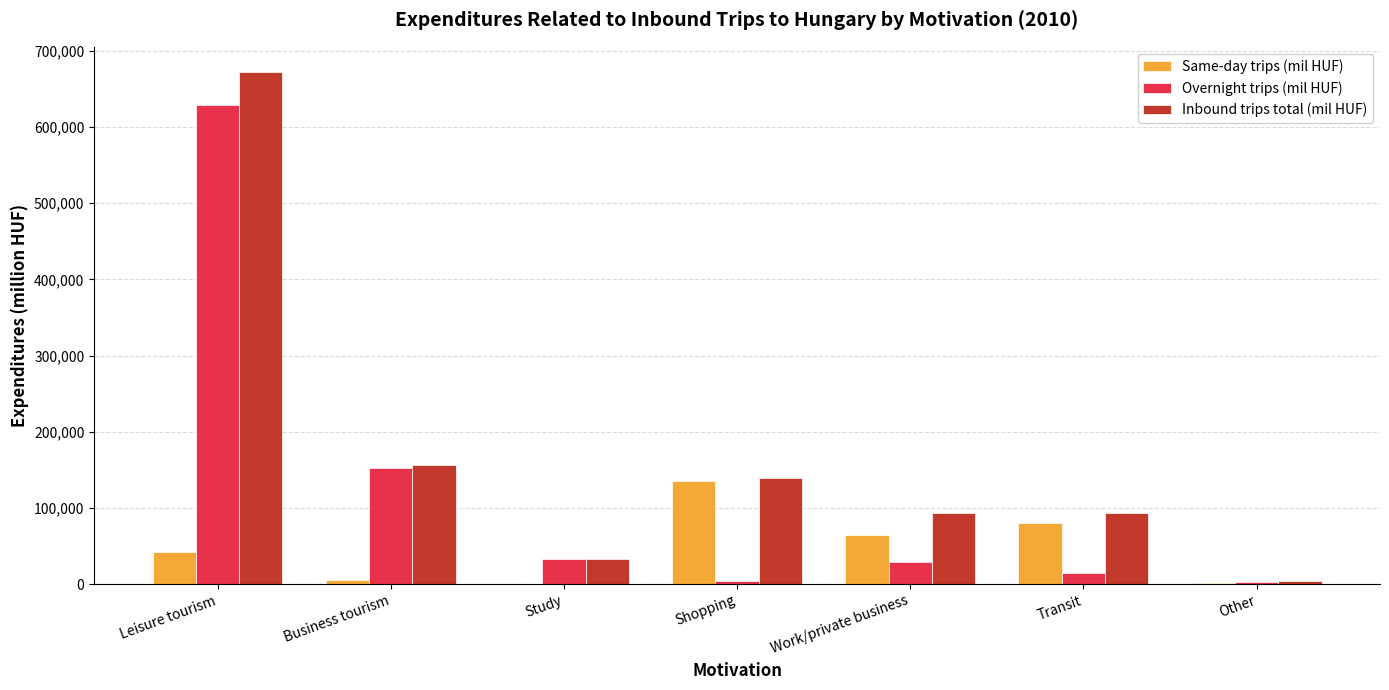

Is the value of Inbound trips total (mil HUF) at Shopping greater than the value of Same-day trips (mil HUF) at Transit?

Yes